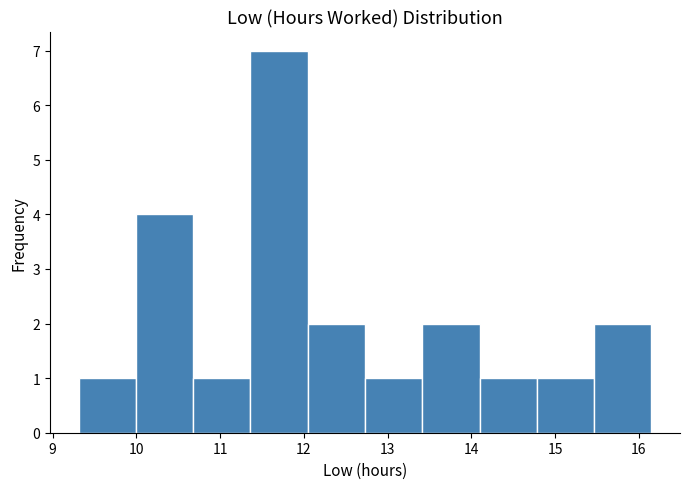

How tall is the bar that spans 12.0 to 12.7 on the x-axis? Neither the bar edges nor the heights are printed on the chart, so give them approximately, as read against the axes.

2